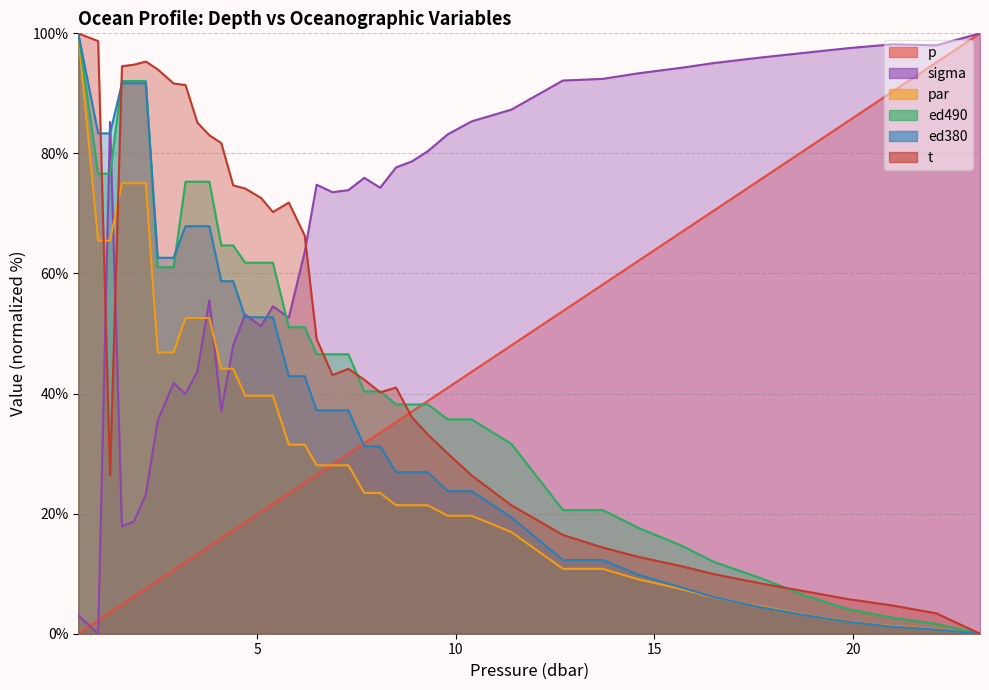

What are all the series names shown in the legend?

p, sigma, par, ed490, ed380, t